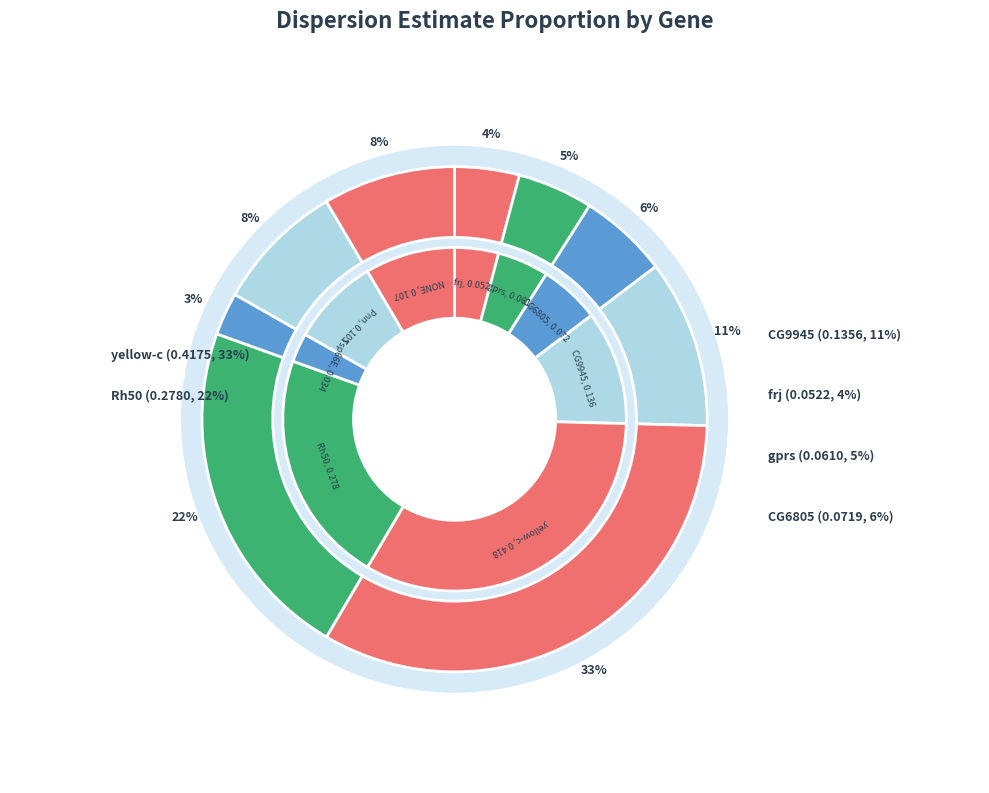

Is the sum of gprs and CG6805 greater than half?

No